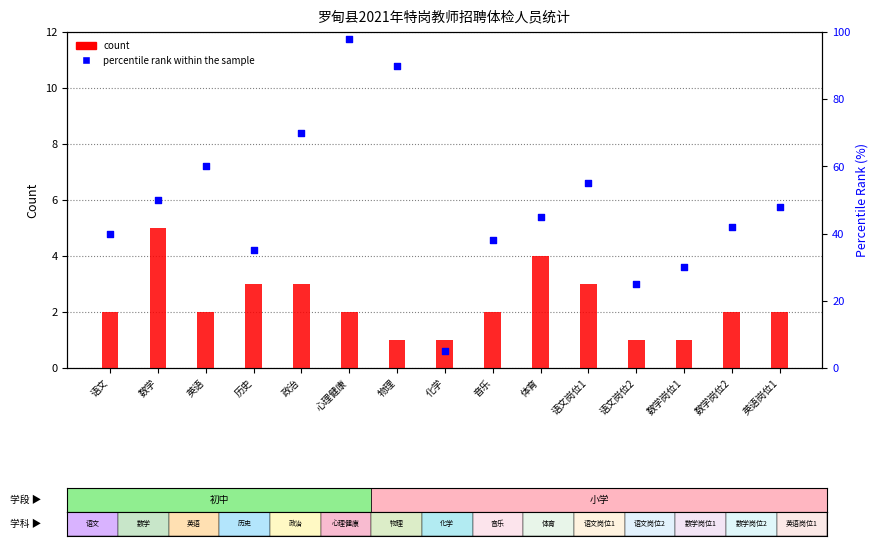

At which category is the sum across all series the highest?

心理健康